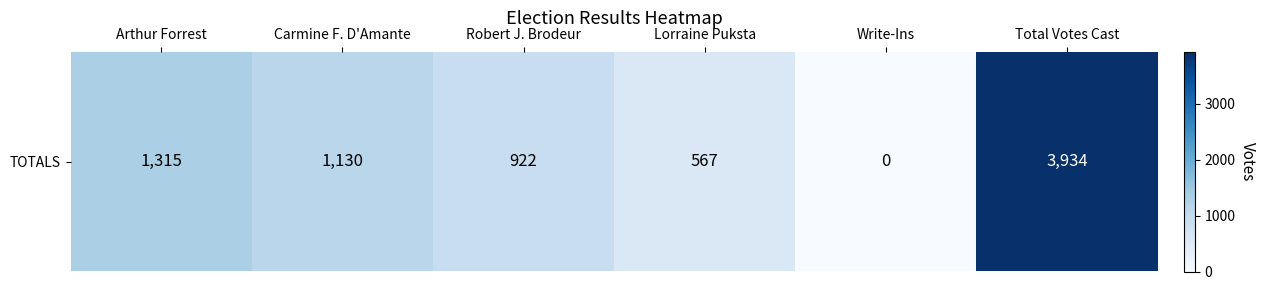

At which category does the chart reach its minimum across all series?

Write-Ins